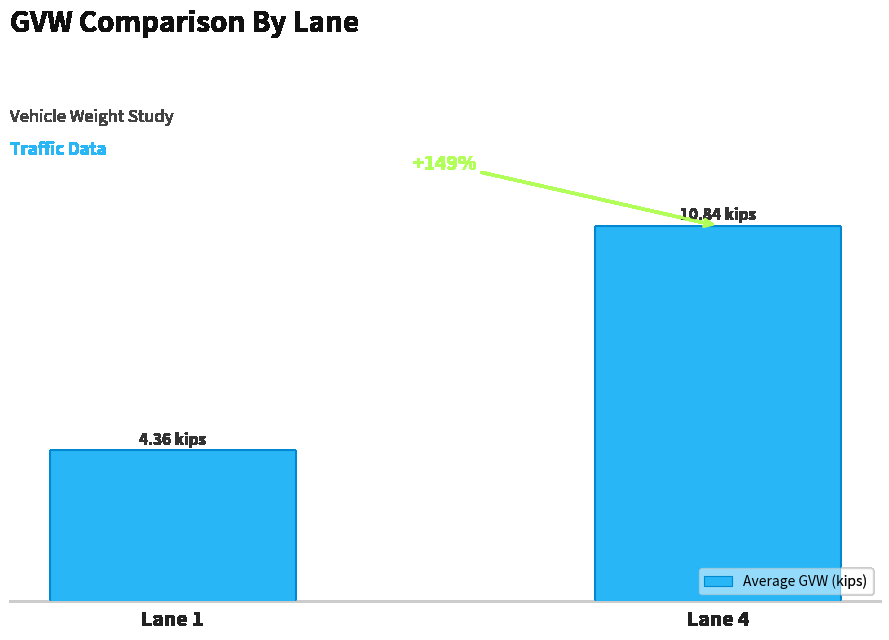

Where does the data first go above 10?

Lane 4